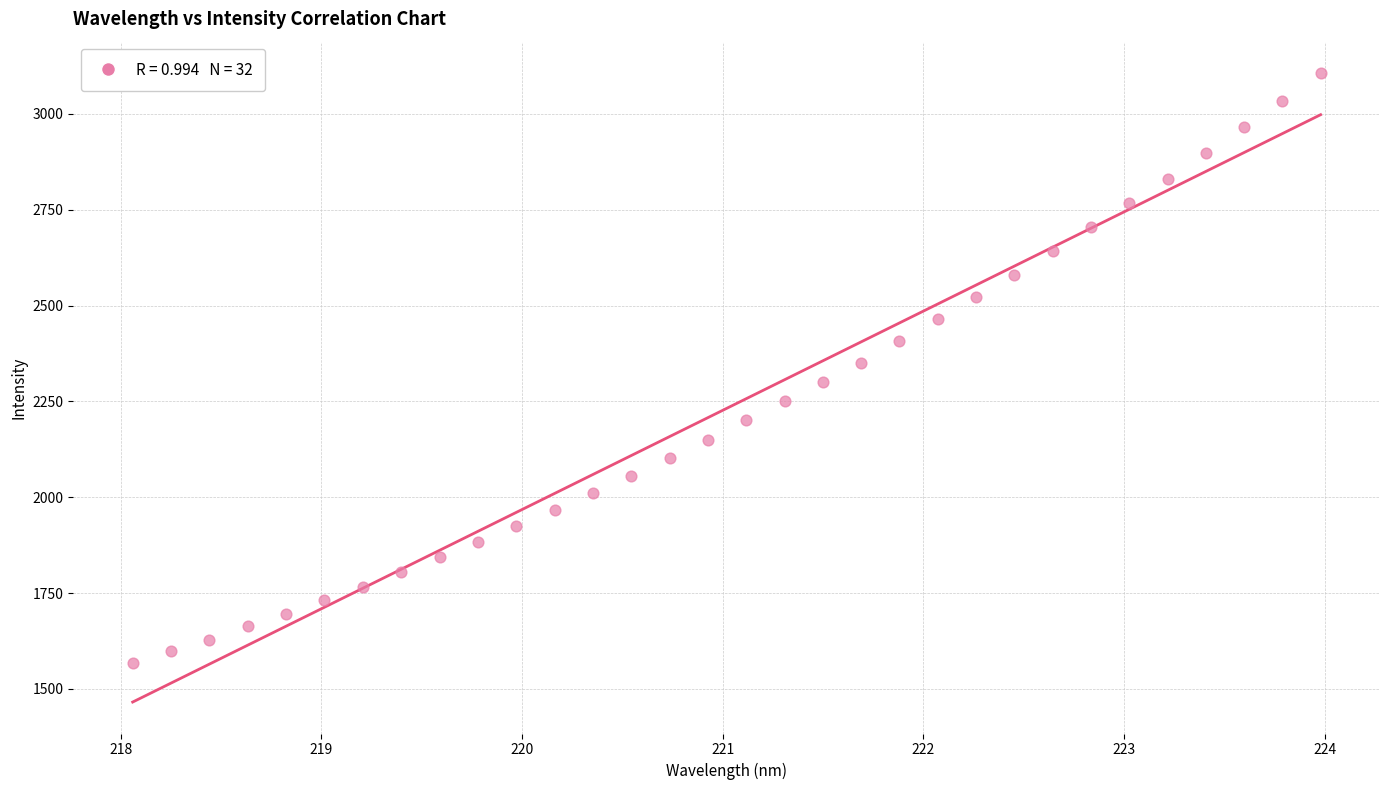

What is the range of X values (max minus min)?

5.9